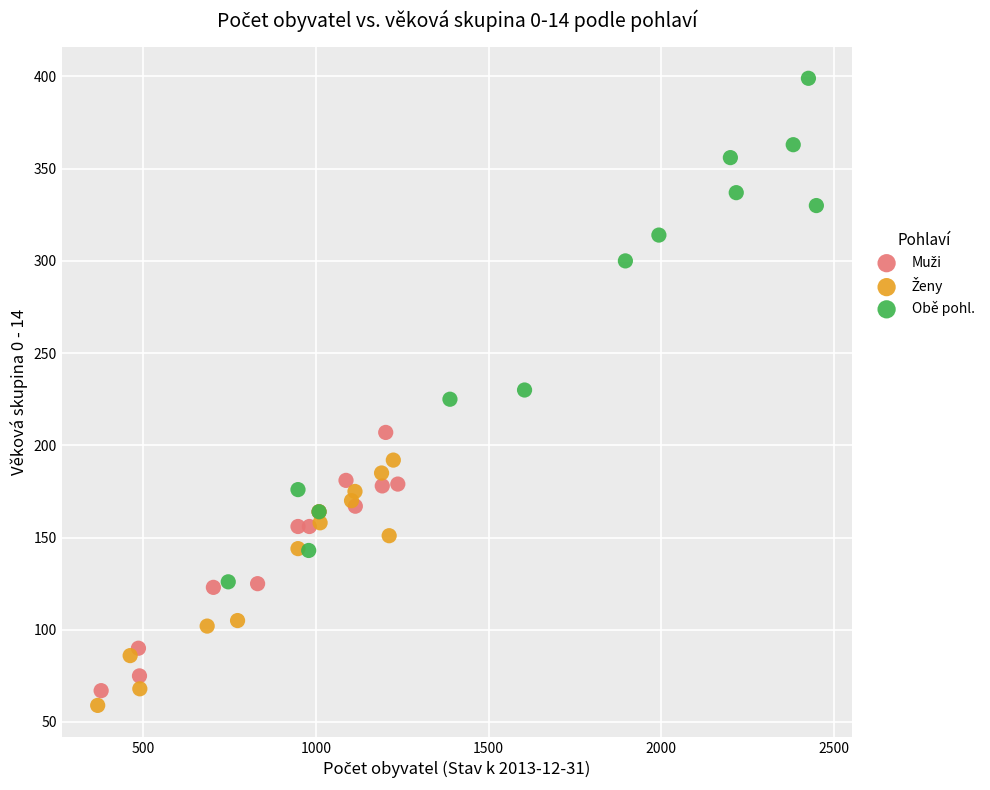

Which series reaches the maximum Y coordinate?

Obě pohl.